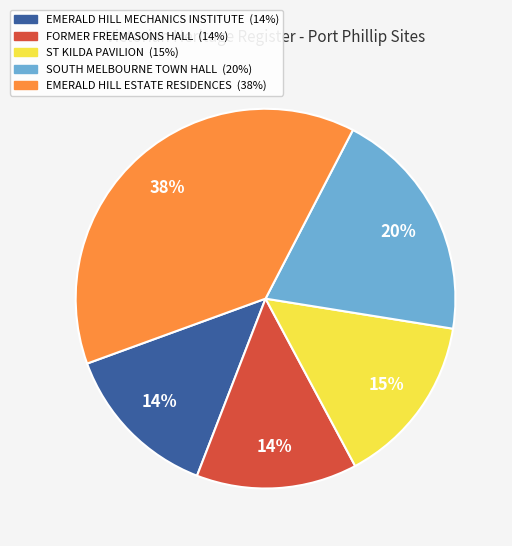

Does SOUTH MELBOURNE TOWN HALL represent more than half of the total?

No